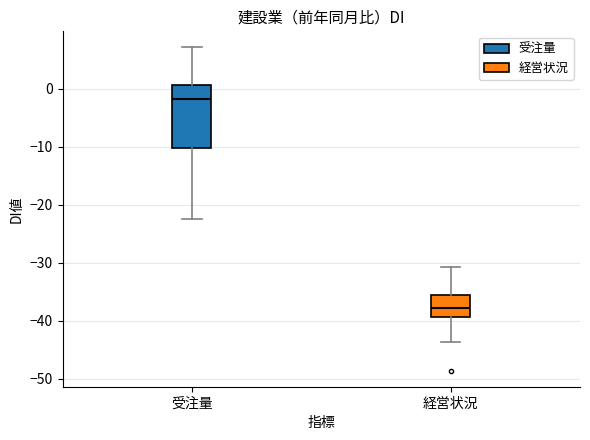

Reading left to right, transcribe this box plot: for each box, give where its median line is, the range the box spans, and where its two whiskers end, as read against the y-axis. The values are not printed on the chart, so give them approximately, as read against the axis.

受注量: median -2, box -10 to 1, whiskers -22 to 7
経営状況: median -38, box -39 to -35, whiskers -44 to -31